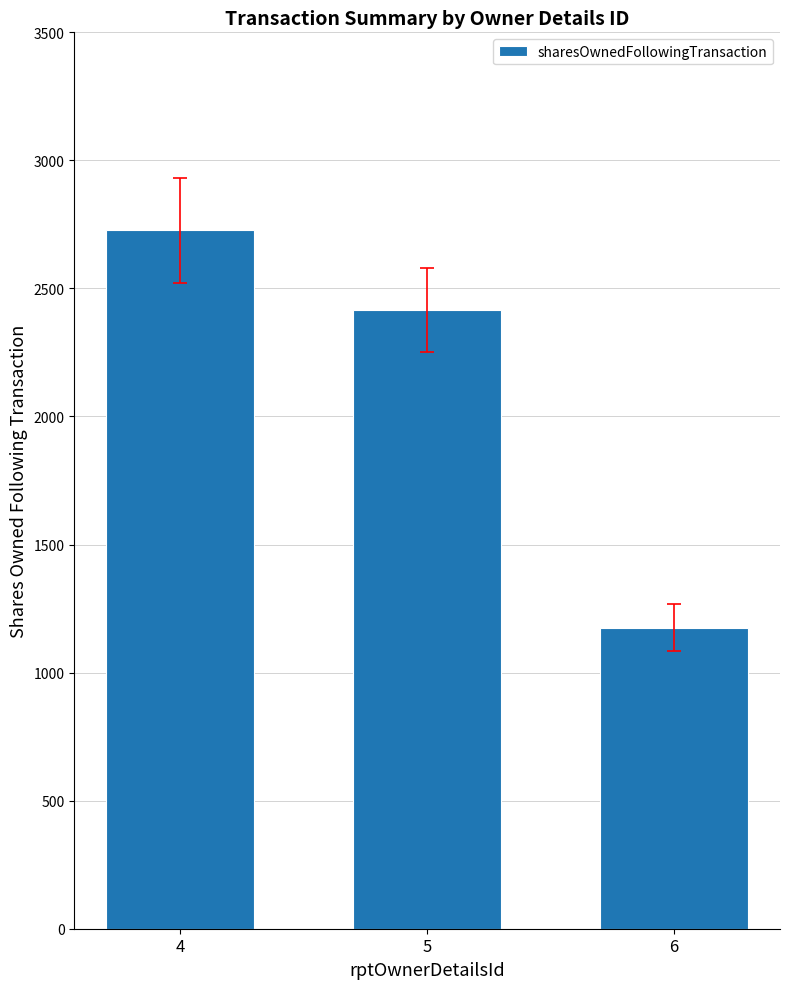

What is the sum of all values?

6317